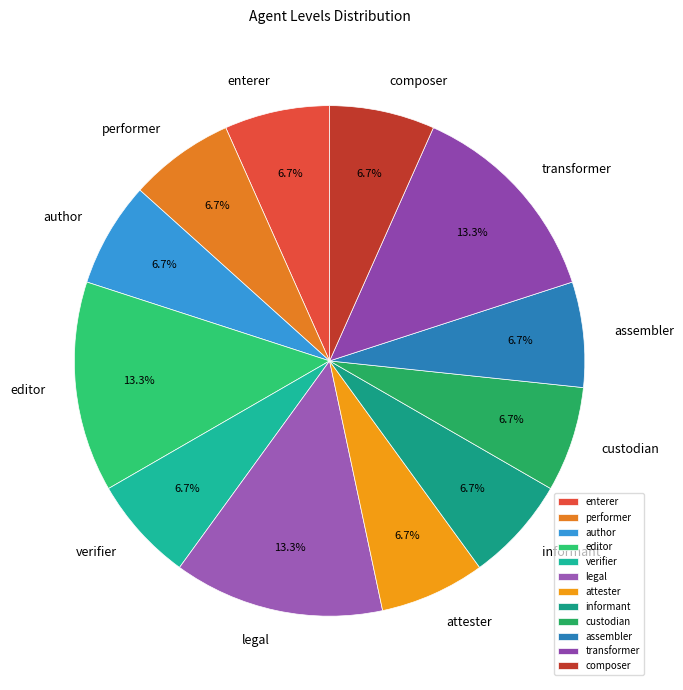

Is there a majority slice in this chart?

No